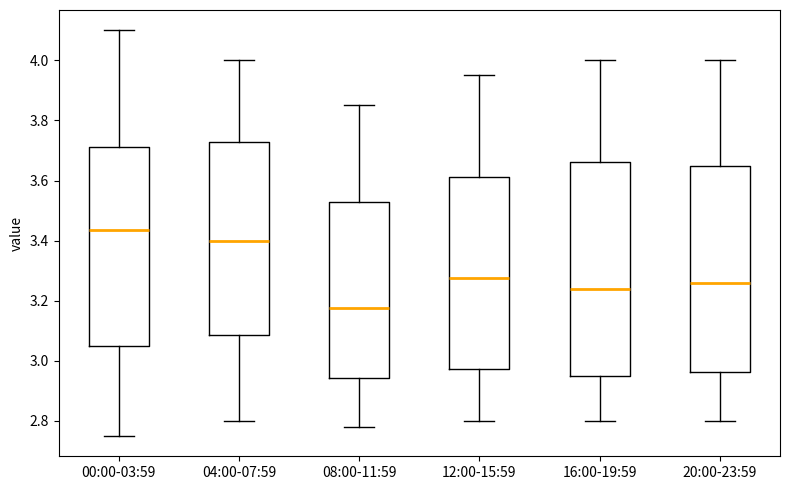

Which box has the highest median line?

00:00-03:59